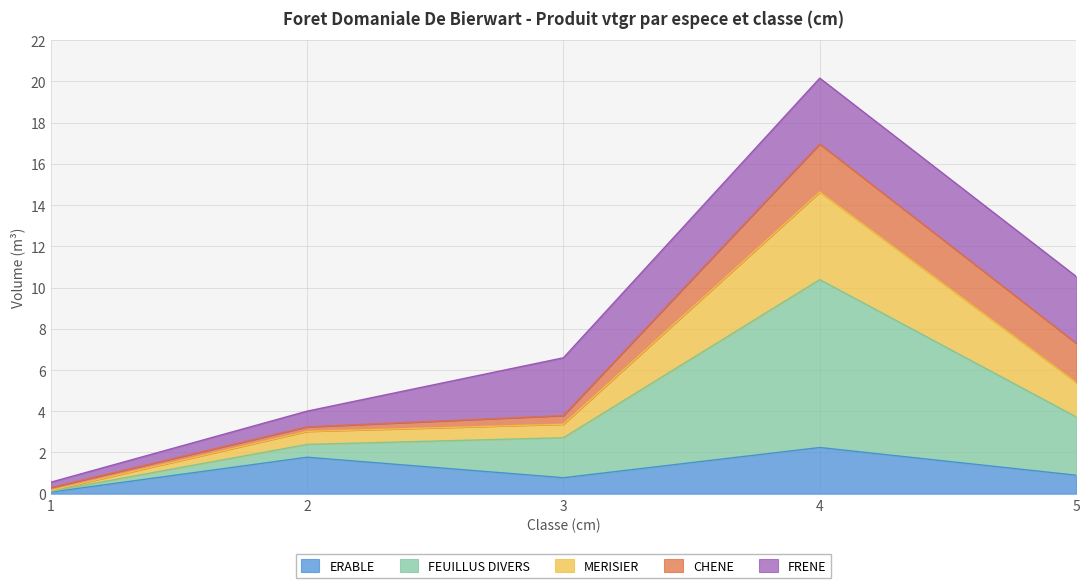

What is the minimum value for ERABLE?

0.1